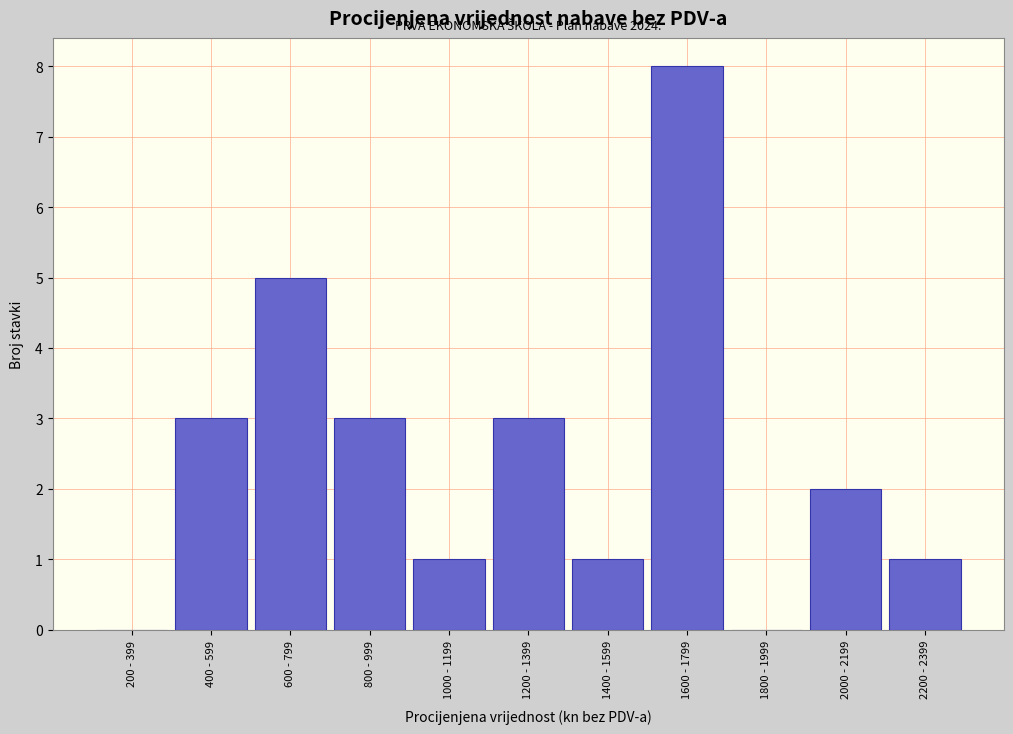

Reading left to right, what are all the values shown in this chart?

200 - 399=0	400 - 599=3	600 - 799=5	800 - 999=3	1000 - 1199=1	1200 - 1399=3	1400 - 1599=1	1600 - 1799=8	1800 - 1999=0	2000 - 2199=2	2200 - 2399=1